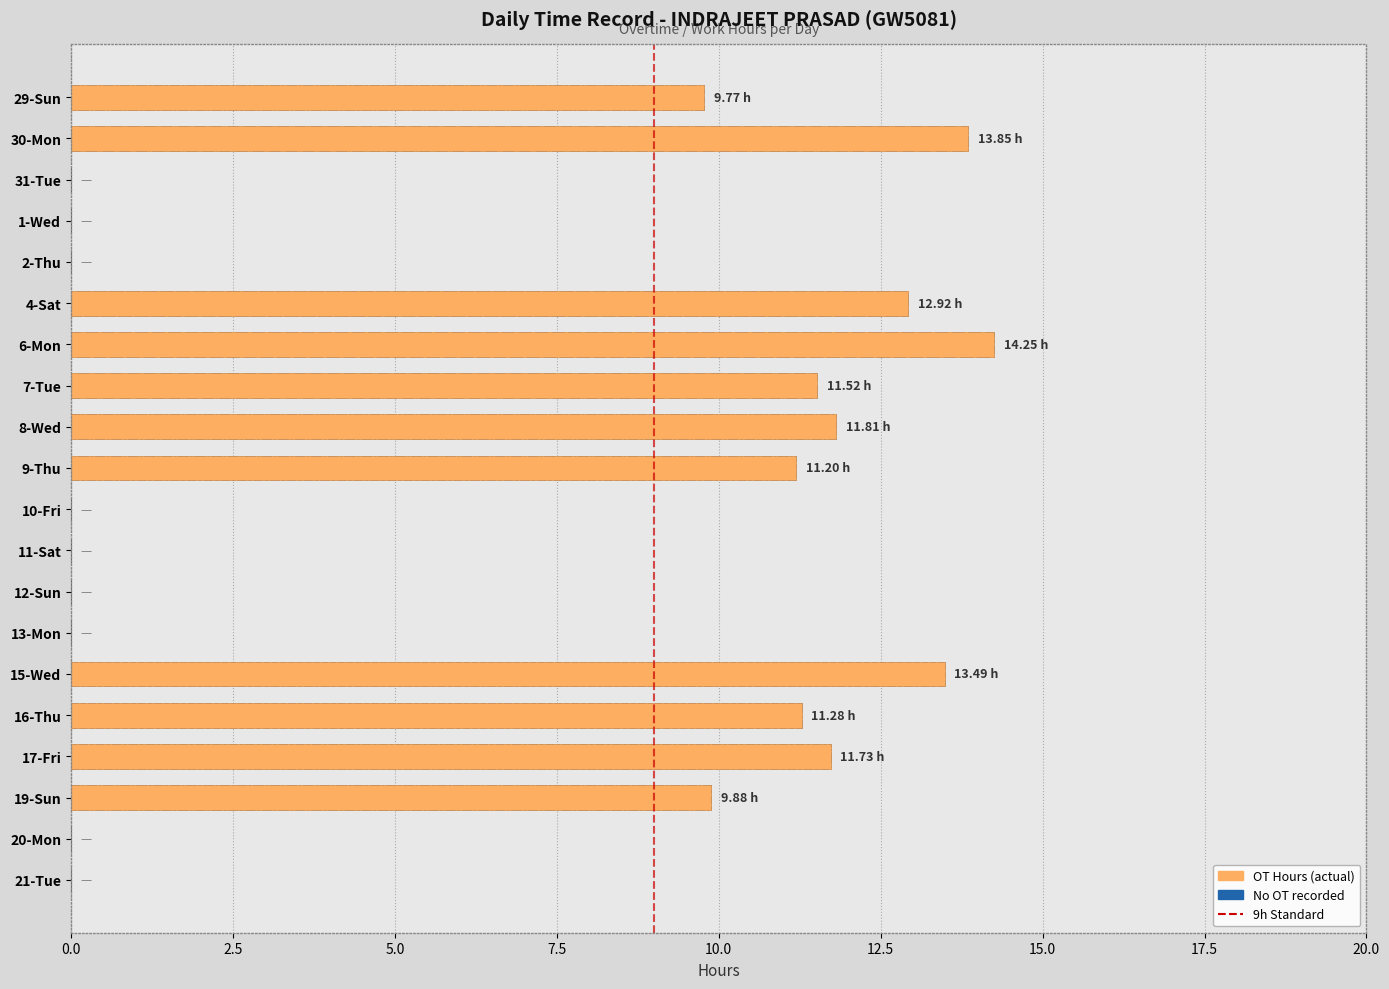

The chart shows a value of 11.8 at 8-Wed. True or false?

True